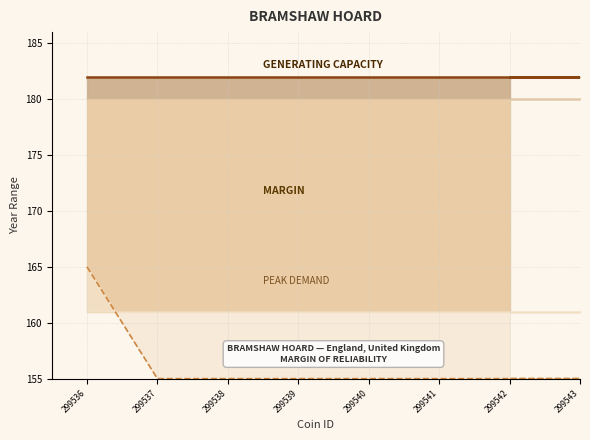

How many data points in Lower Bound are above 155?

1